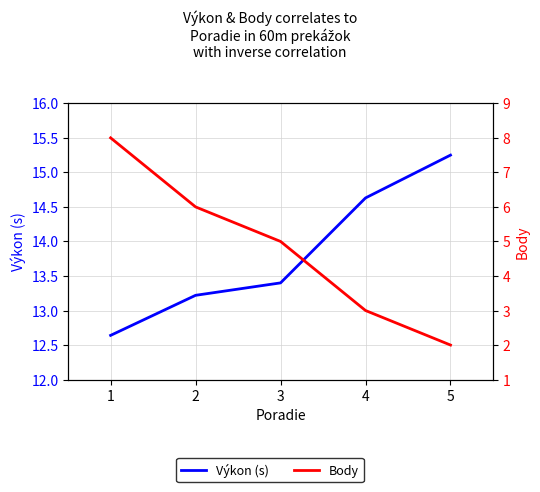

Is this an area chart (filled region under the line)?

No